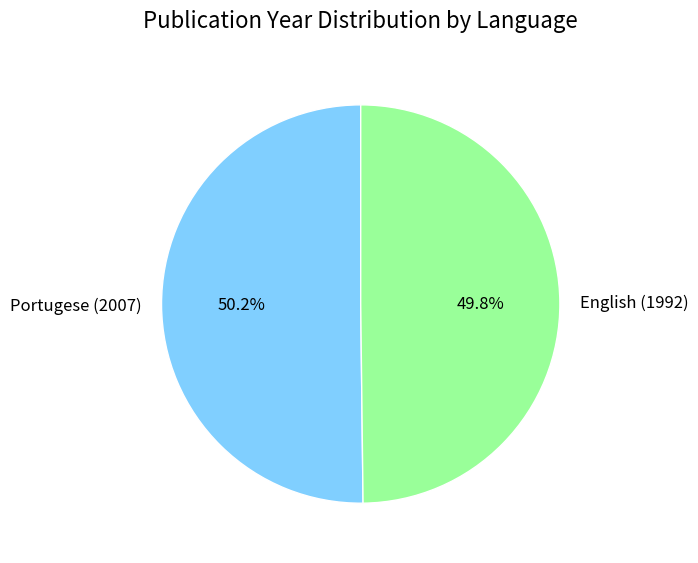

Is there a majority slice in this chart?

Yes